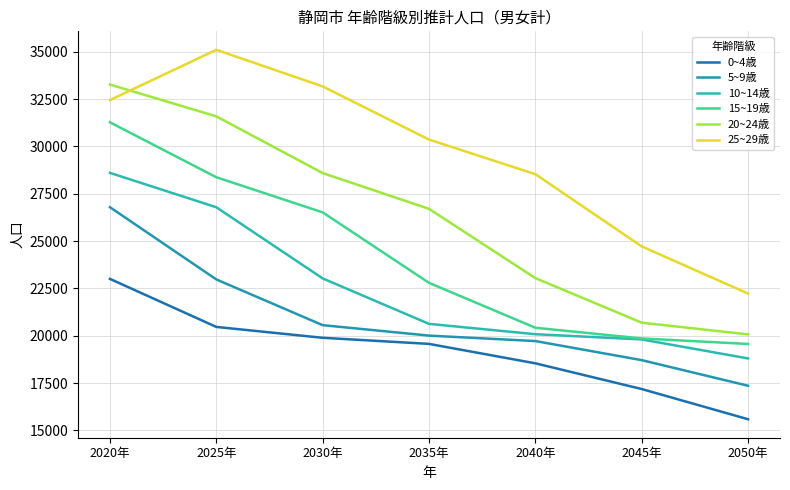

Is this an area chart (filled region under the line)?

No